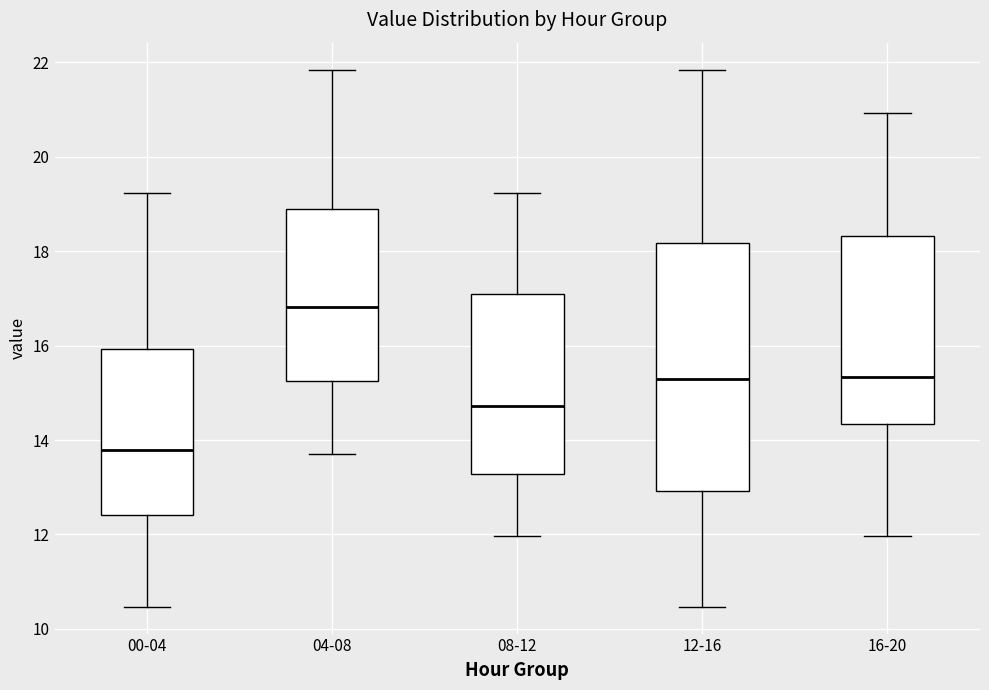

Reading left to right, transcribe this box plot: for each box, give where its median line is, the range the box spans, and where its two whiskers end, as read against the y-axis. The values are not printed on the chart, so give them approximately, as read against the axis.

00-04: median 13.8, box 12.4 to 16.0, whiskers 10.4 to 19.2
04-08: median 16.8, box 15.2 to 19.0, whiskers 13.8 to 21.8
08-12: median 14.8, box 13.2 to 17.0, whiskers 12.0 to 19.2
12-16: median 15.4, box 13.0 to 18.2, whiskers 10.4 to 21.8
16-20: median 15.4, box 14.4 to 18.4, whiskers 12.0 to 21.0